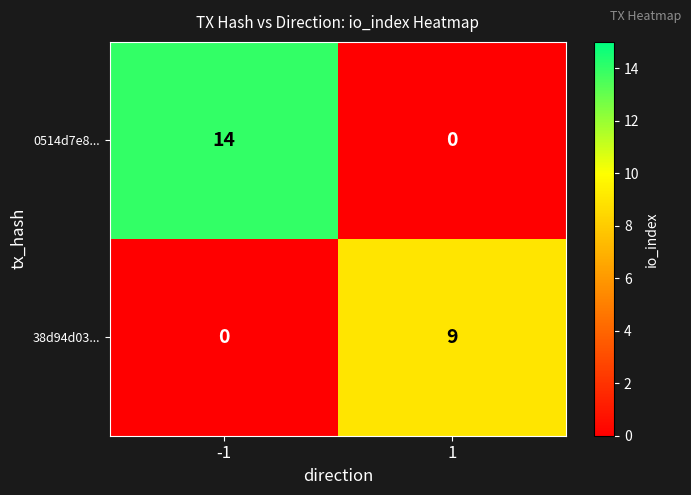

Which series has the largest total across all categories?

0514d7e8...